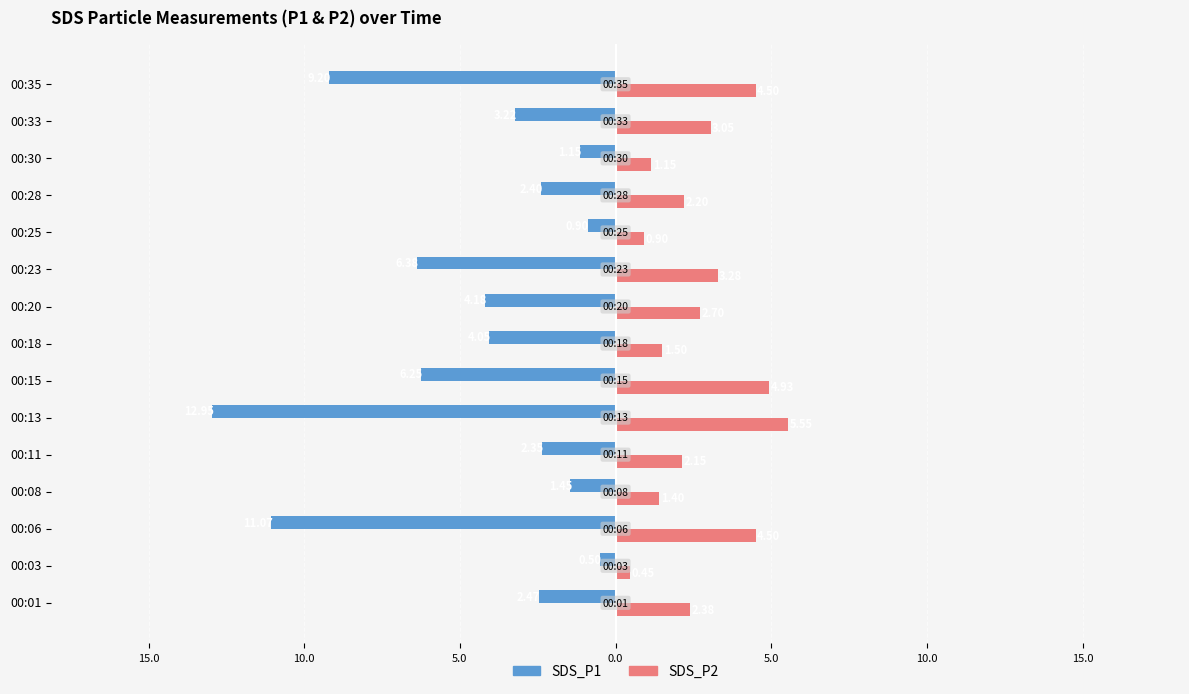

What are all the series names shown in the legend?

SDS_P1, SDS_P2